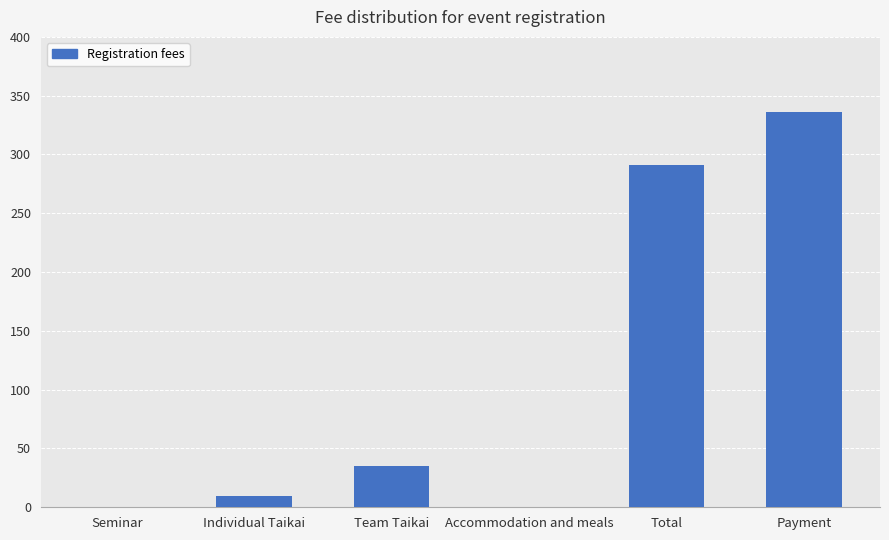

Reading left to right, list all the values displayed in this chart.

0	10	35	0	291	336